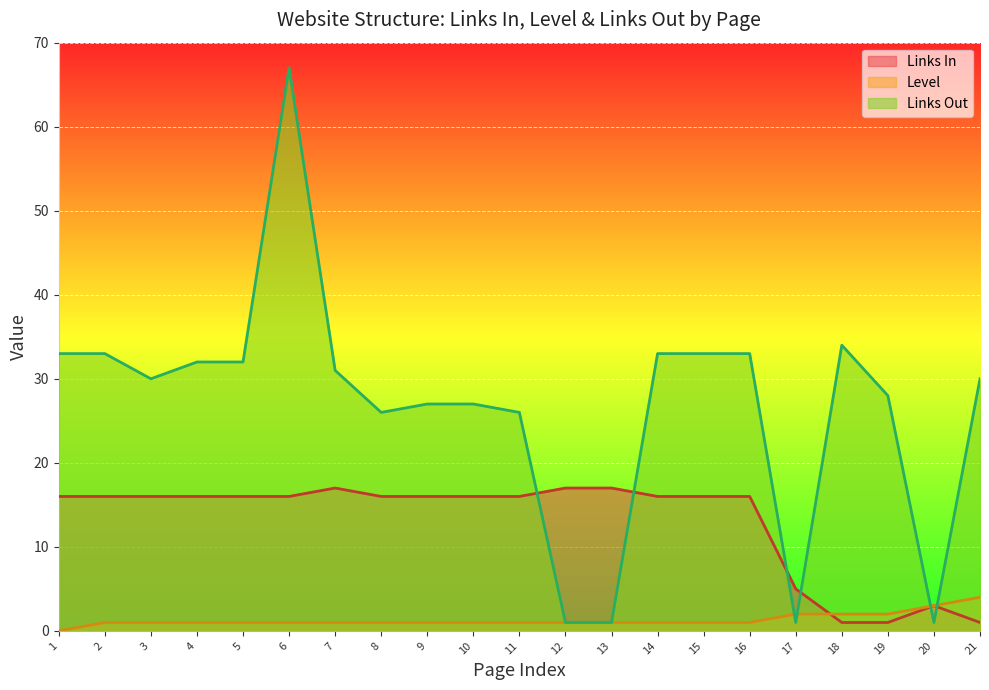

What is the sum of the Level values at 11 and 6?

2